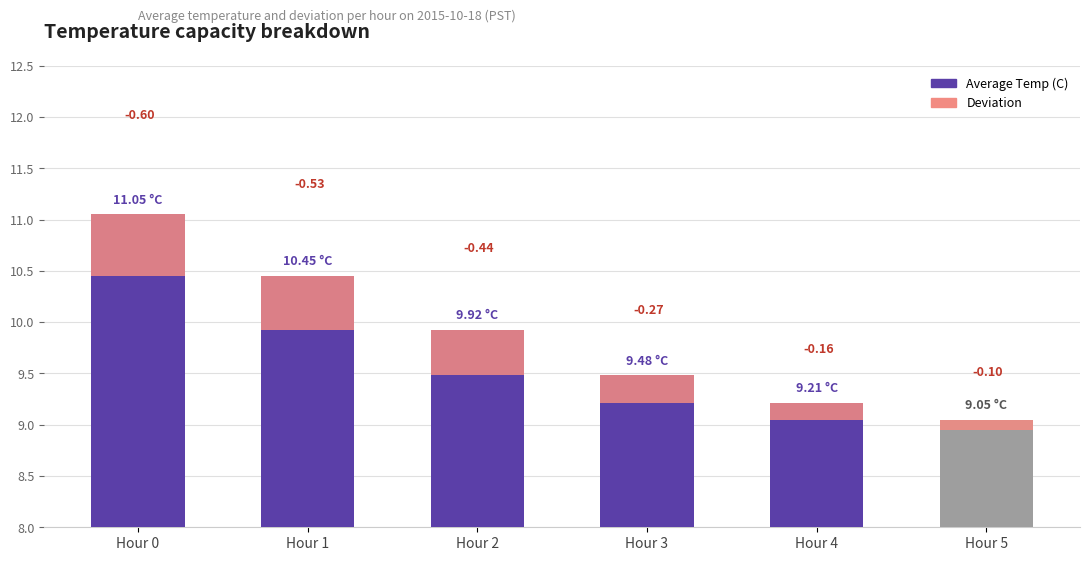

What is the minimum value shown in the chart?

0.1